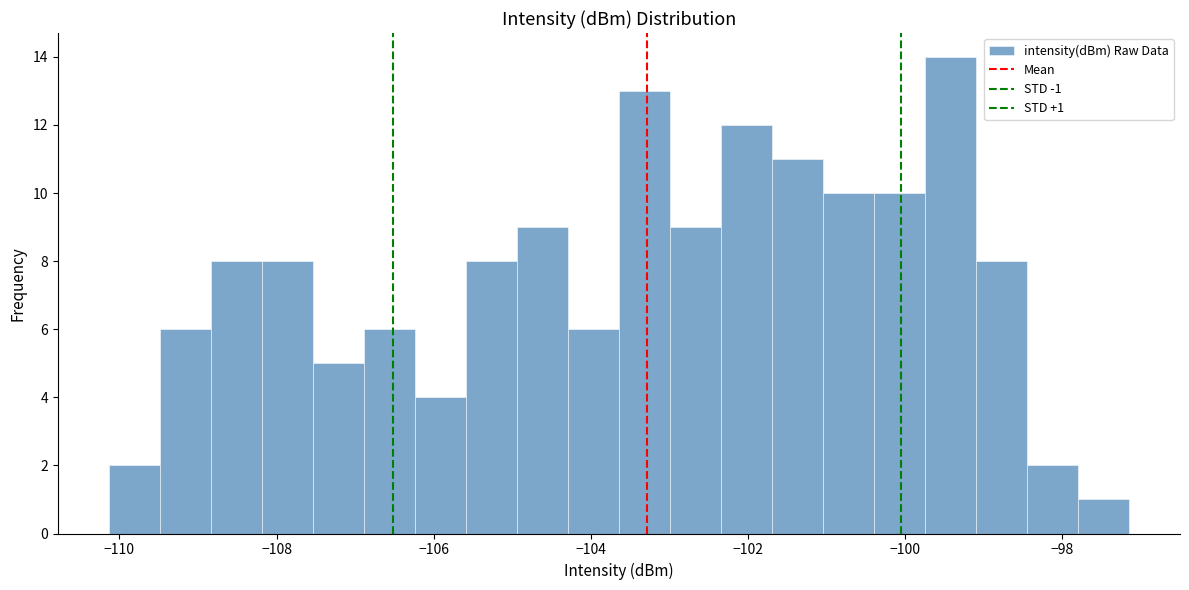

Read against the x-axis, roughly where is the centre of the tallest bar?

-99.4